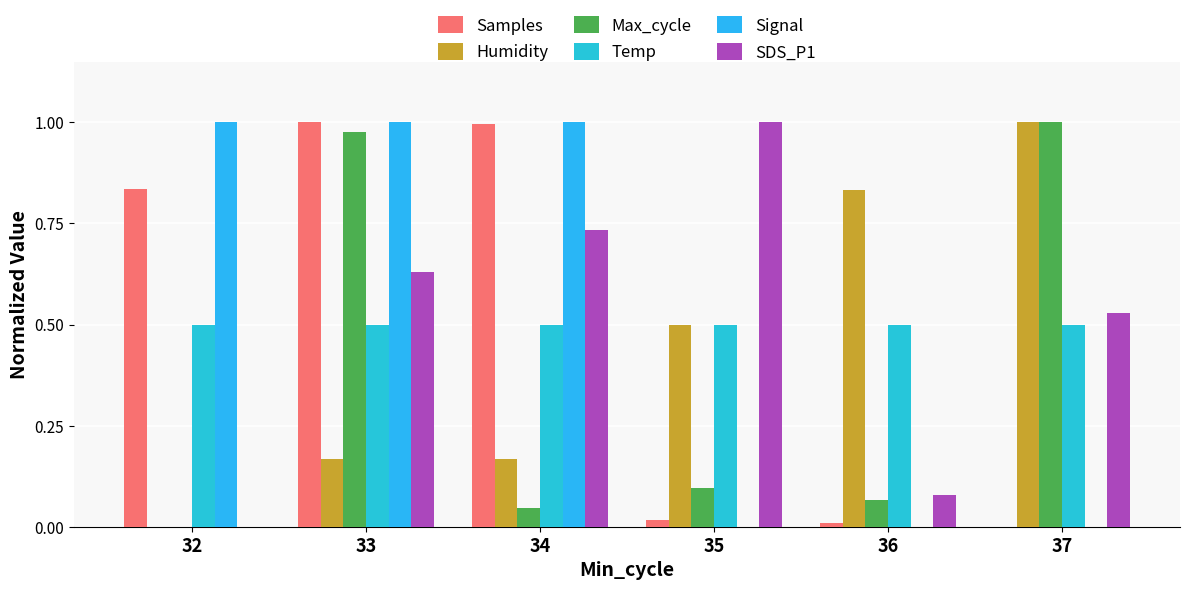

What are all the series names shown in the legend?

Samples, Humidity, Max_cycle, Temp, Signal, SDS_P1